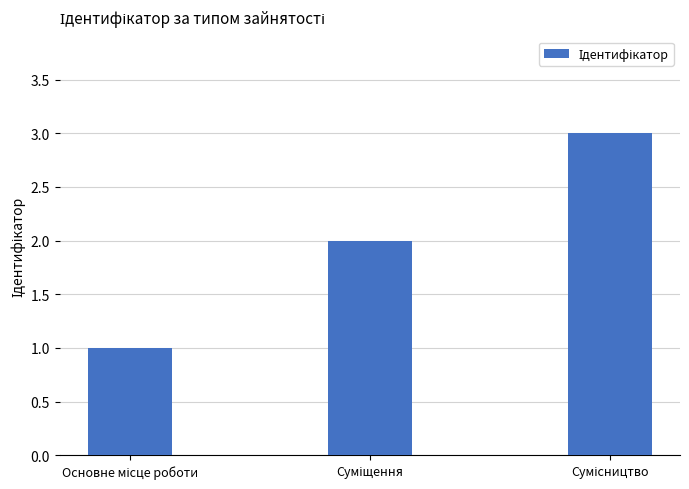

What is the value of the 3rd bar from the left?

3